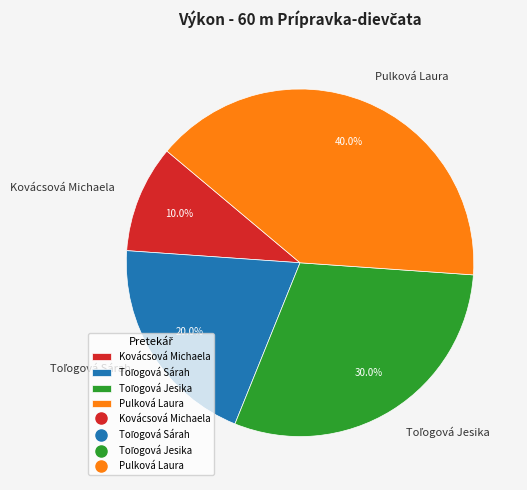

Is there any slice that represents more than half of the pie?

No